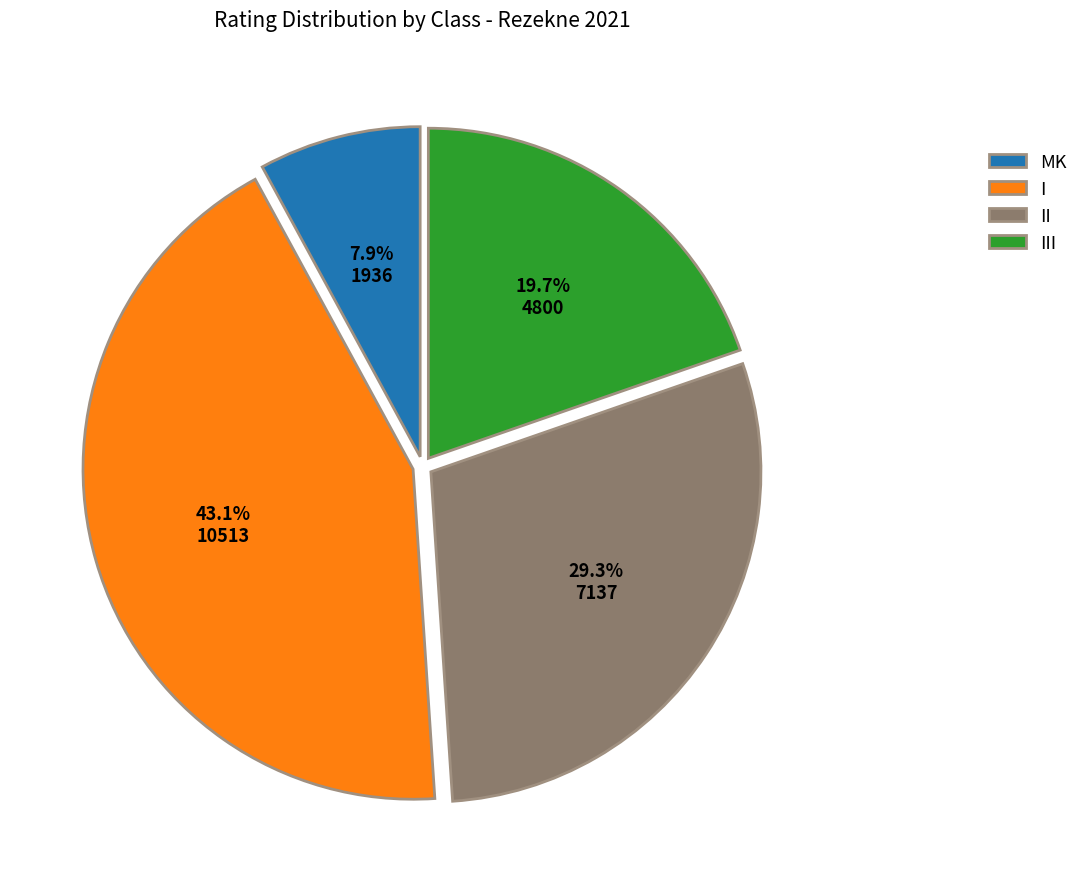

To the nearest percent, what is the difference between the II and I slice percentages?

14%